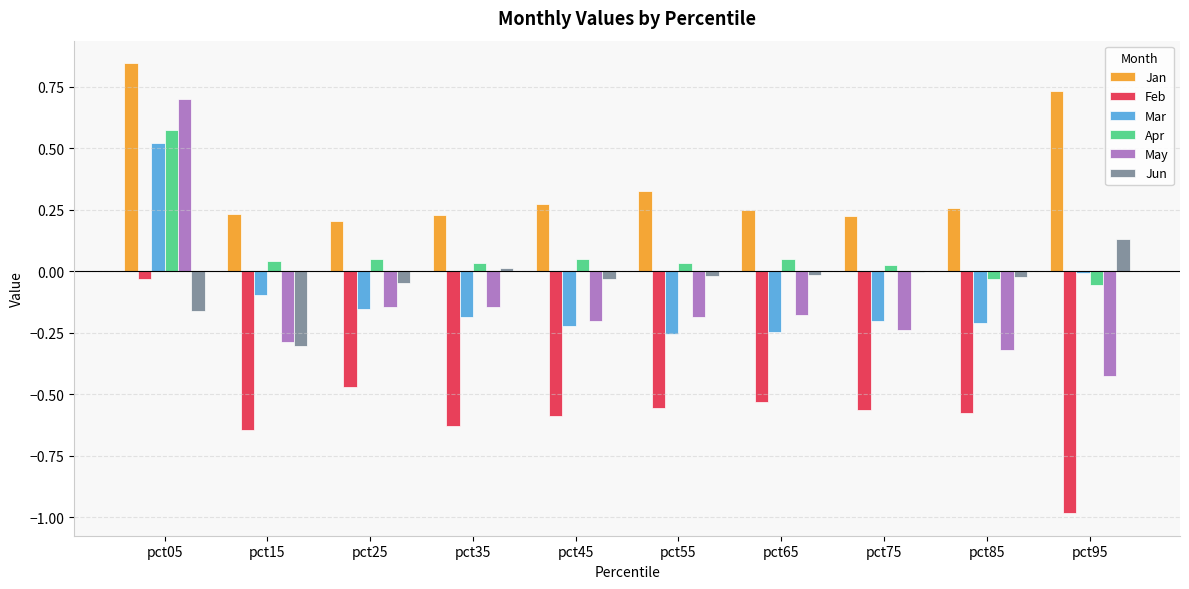

Which series has the largest total across all categories?

Jan